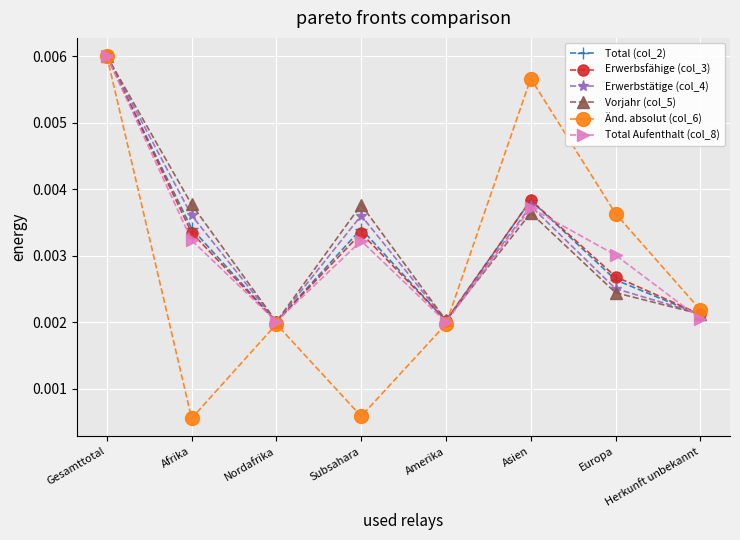

What are all the series names shown in the legend?

Total (col_2), Erwerbsfähige (col_3), Erwerbstätige (col_4), Vorjahr (col_5), Änd. absolut (col_6), Total Aufenthalt (col_8)